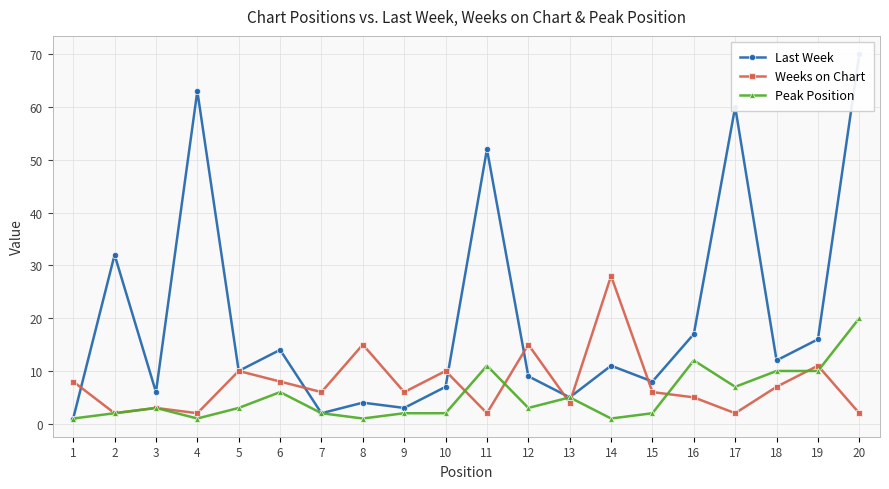

What is the sum of all Last Week values?

402